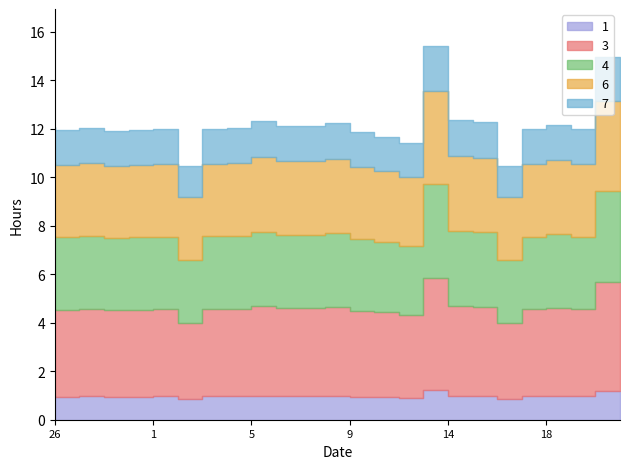

What is the sum of the values at 6 and 20?

24.3